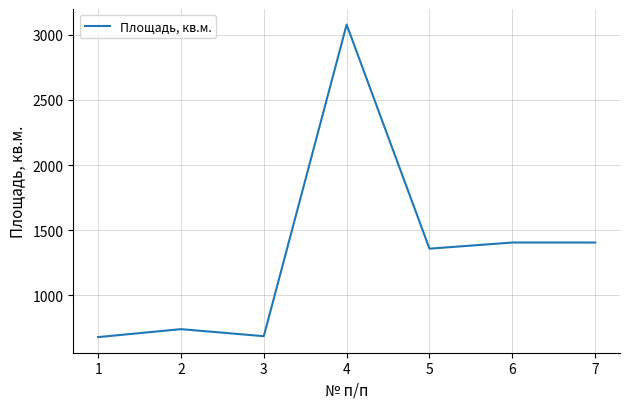

Which has a higher value, 1 or 7?

7